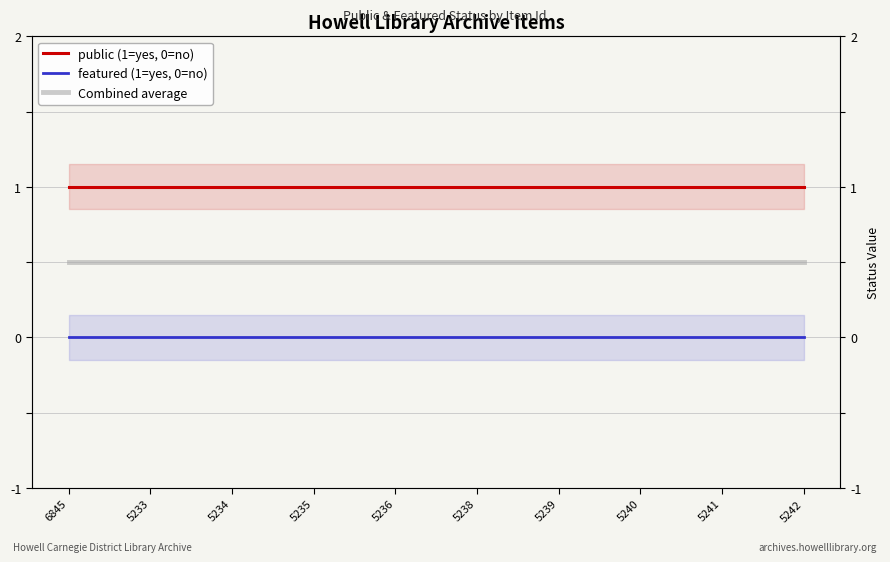

At which category is the sum across all series the highest?

6845